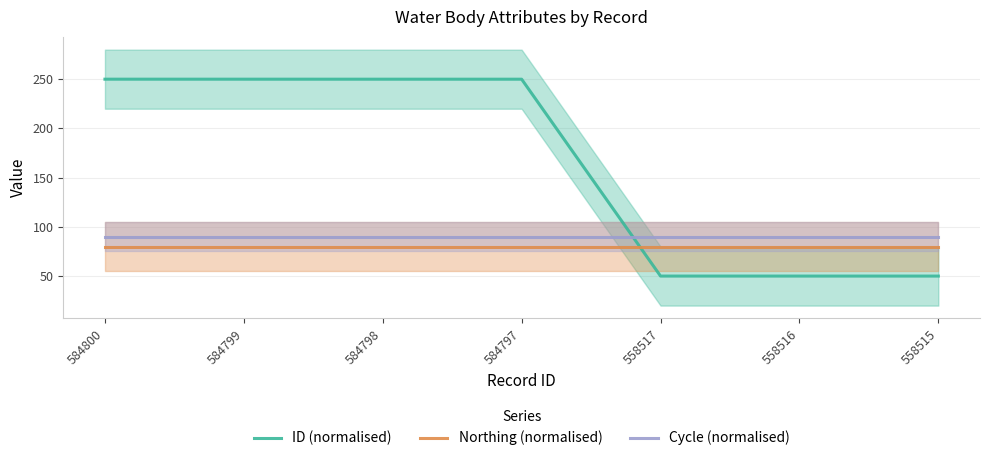

Which category has the highest value in the Cycle (normalised) series?

584800